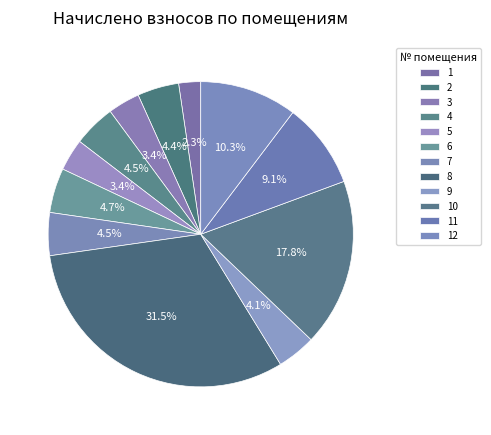

Is there a majority slice in this chart?

No